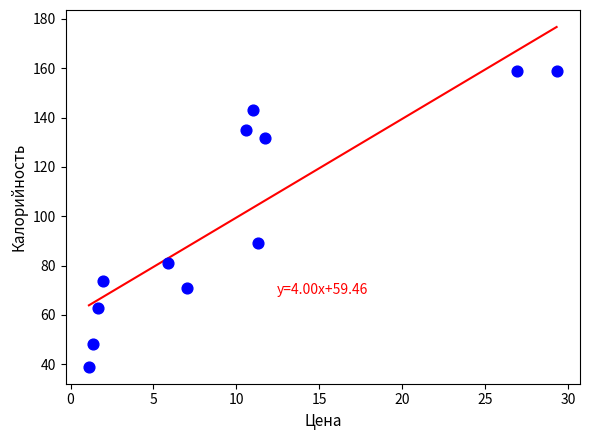

What is the range of X values (max minus min)?

28.2